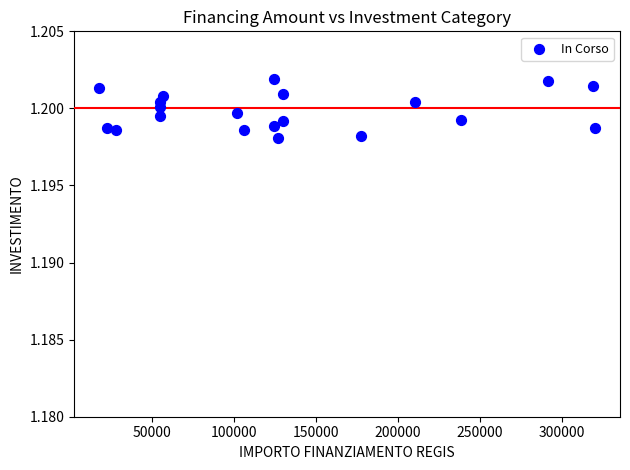

What is the range of X values (max minus min)?

302745.6